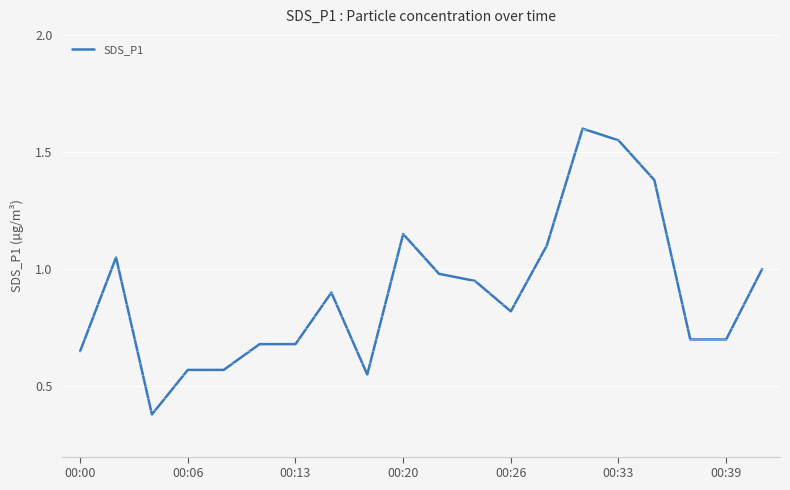

What is the difference between the maximum and minimum values?

1.2